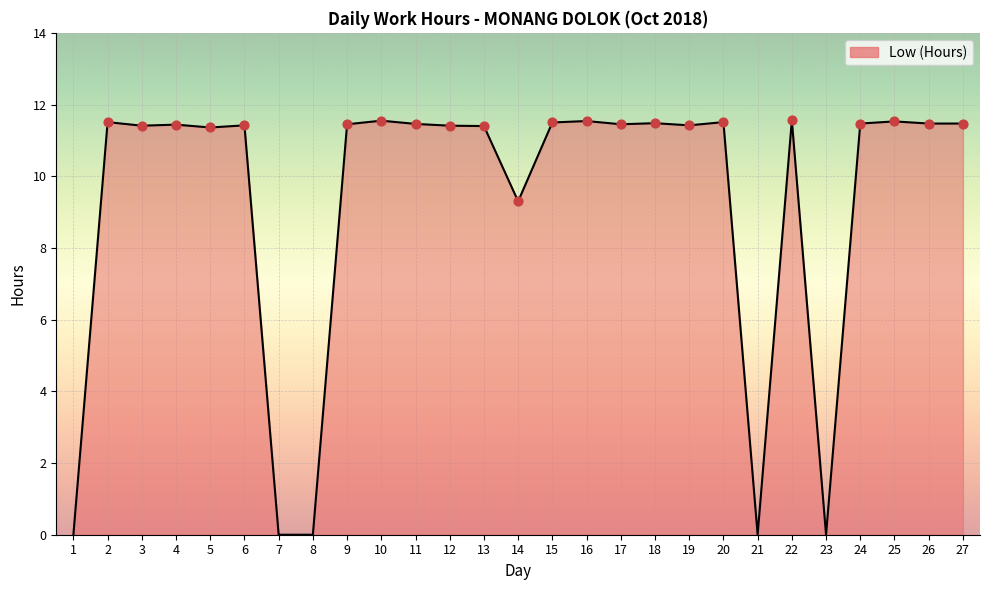

What is the ratio of the value at 27 to the value at 22?

1.0